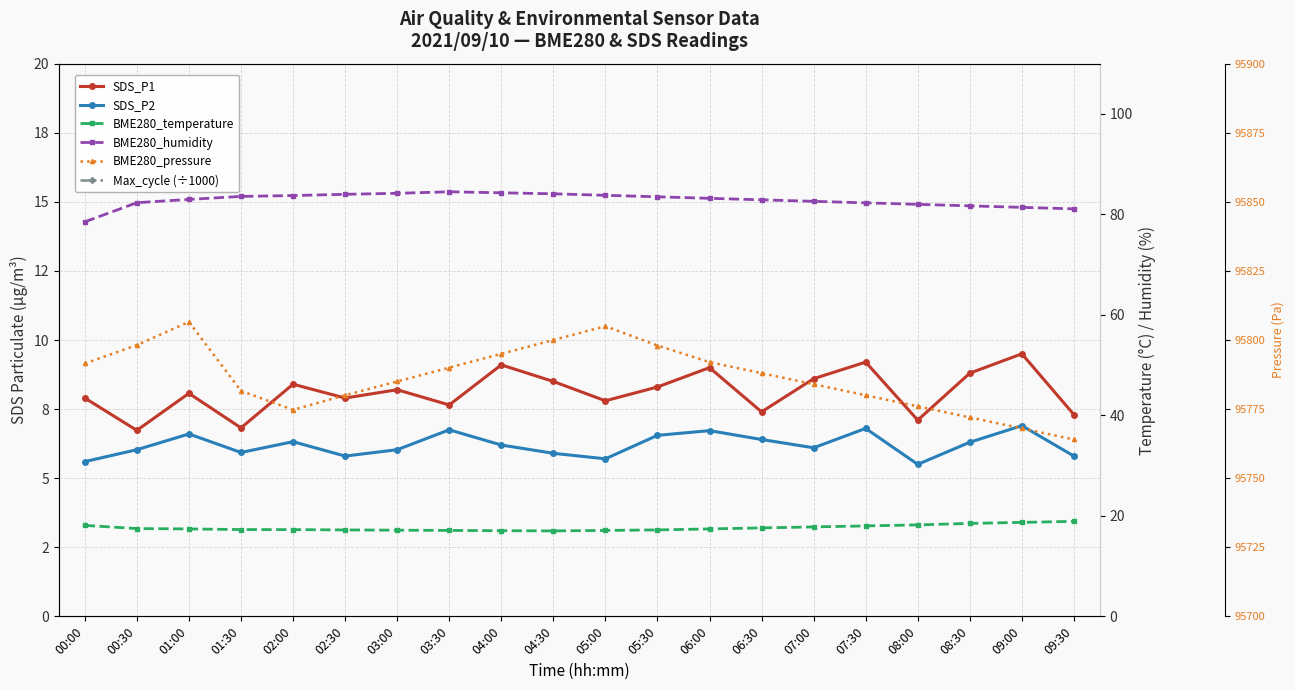

Reading left to right, extract all data points from this chart.

SDS_P1: 00:00=7.9	00:30=6.7	01:00=8.1	01:30=6.8	02:00=8.4	02:30=7.9	03:00=8.2	03:30=7.7	04:00=9.1	04:30=8.5	05:00=7.8	05:30=8.3	06:00=9.0	06:30=7.4	07:00=8.6	07:30=9.2	08:00=7.1	08:30=8.8	09:00=9.5	09:30=7.3
SDS_P2: 00:00=5.6	00:30=6.0	01:00=6.6	01:30=5.9	02:00=6.3	02:30=5.8	03:00=6.0	03:30=6.8	04:00=6.2	04:30=5.9	05:00=5.7	05:30=6.5	06:00=6.7	06:30=6.4	07:00=6.1	07:30=6.8	08:00=5.5	08:30=6.3	09:00=6.9	09:30=5.8
Max_cycle (÷1000): 00:00=24.4	00:30=24.4	01:00=24.4	01:30=24.8	02:00=25.0	02:30=24.5	03:00=24.4	03:30=24.8	04:00=24.4	04:30=24.4	05:00=24.4	05:30=25.0	06:00=24.4	06:30=24.4	07:00=24.4	07:30=24.4	08:00=24.5	08:30=24.5	09:00=25.0	09:30=24.5
BME280_temperature: 00:00=18.1	00:30=17.5	01:00=17.4	01:30=17.3	02:00=17.3	02:30=17.2	03:00=17.1	03:30=17.1	04:00=17.1	04:30=17.0	05:00=17.1	05:30=17.2	06:00=17.4	06:30=17.6	07:00=17.8	07:30=18.0	08:00=18.2	08:30=18.5	09:00=18.7	09:30=18.9
BME280_humidity: 00:00=78.5	00:30=82.3	01:00=83.0	01:30=83.6	02:00=83.8	02:30=84.0	03:00=84.2	03:30=84.5	04:00=84.3	04:30=84.1	05:00=83.8	05:30=83.5	06:00=83.2	06:30=82.9	07:00=82.6	07:30=82.3	08:00=82.0	08:30=81.7	09:00=81.4	09:30=81.1
BME280_pressure: 00:00=95791.5	00:30=95798.2	01:00=95806.6	01:30=95781.6	02:00=95774.7	02:30=95780.0	03:00=95785.0	03:30=95790.0	04:00=95795.0	04:30=95800.0	05:00=95805.0	05:30=95798.0	06:00=95792.0	06:30=95788.0	07:00=95784.0	07:30=95780.0	08:00=95776.0	08:30=95772.0	09:00=95768.0	09:30=95764.0